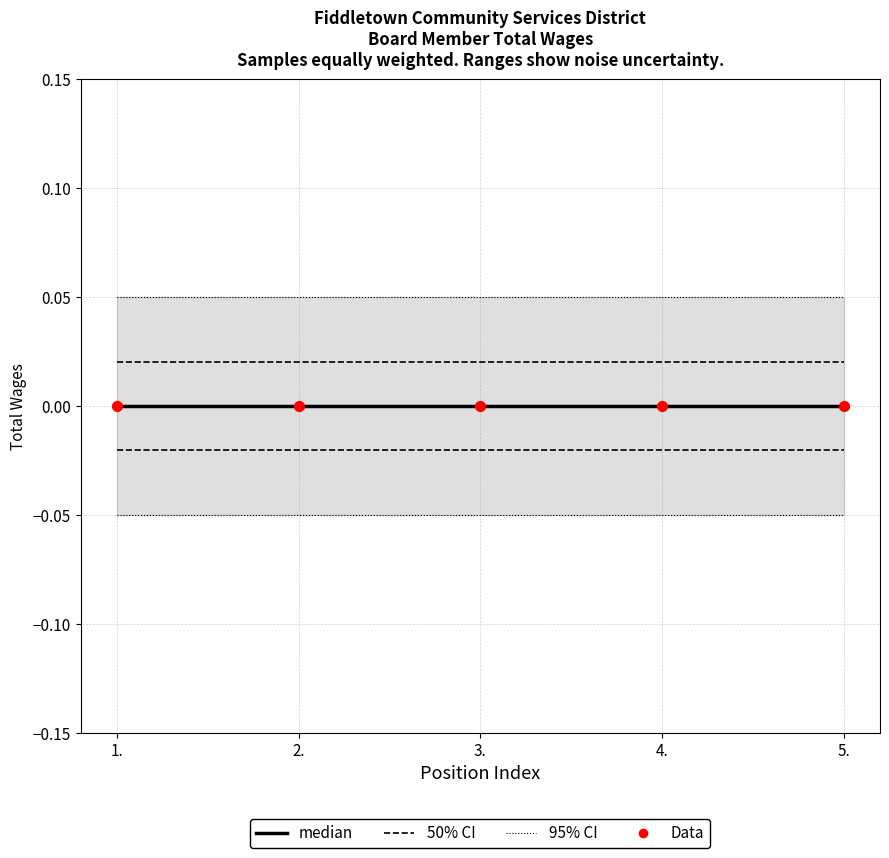

Which series reaches the maximum Y coordinate?

95% CI